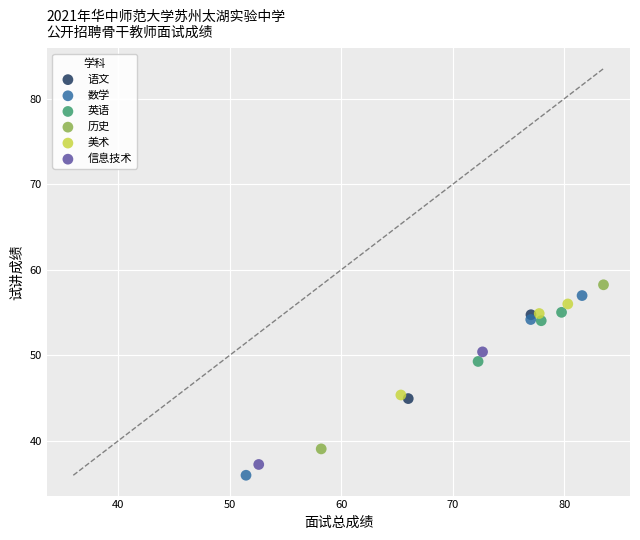

What are all the series names shown in the legend?

语文, 数学, 英语, 历史, 美术, 信息技术